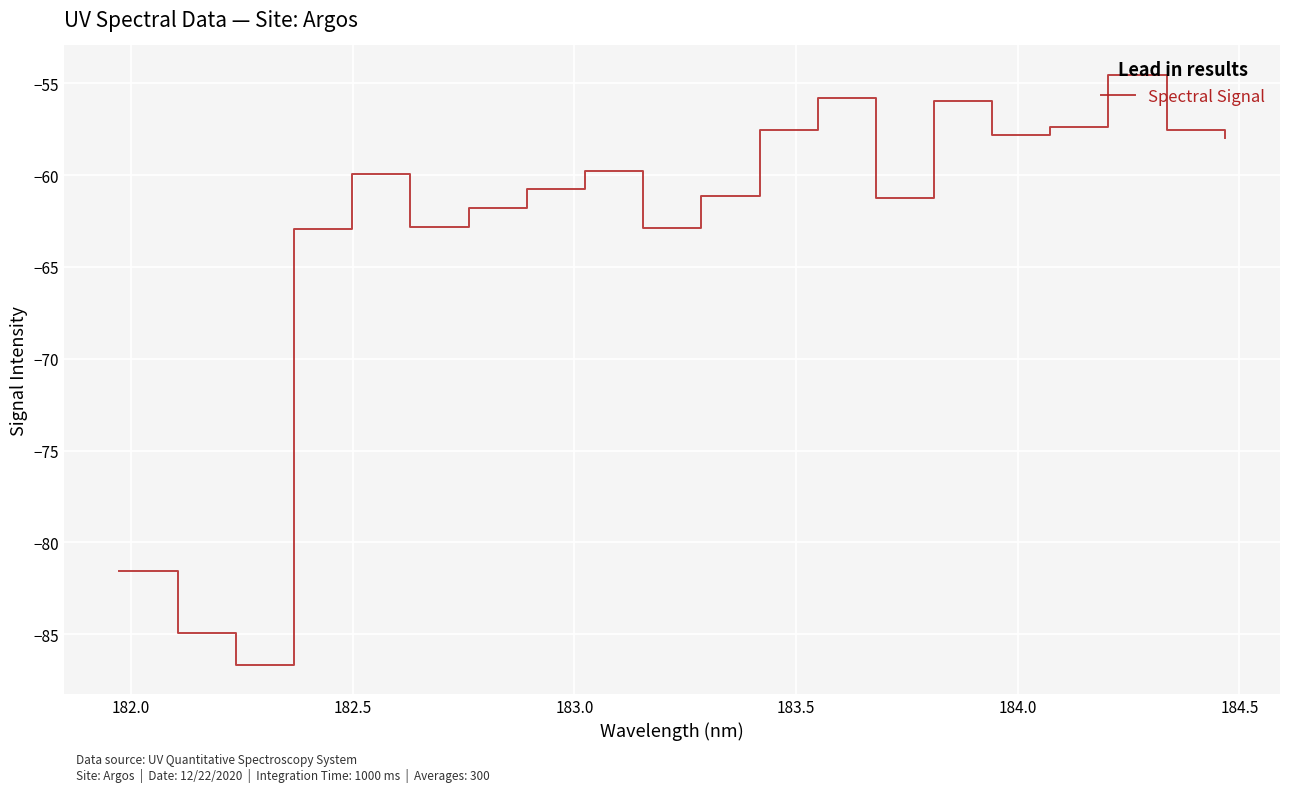

What is the average value?

-63.0